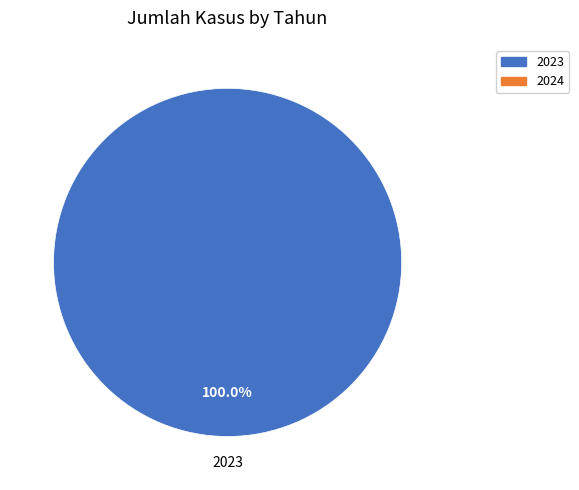

Does any single category account for the majority?

Yes